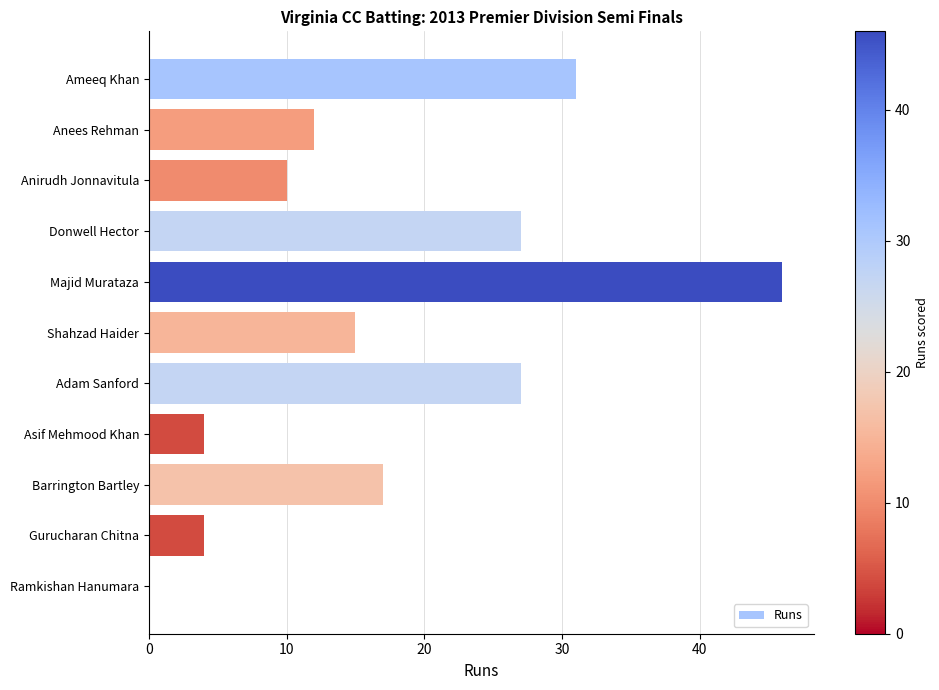

What is the sum of all values?

193